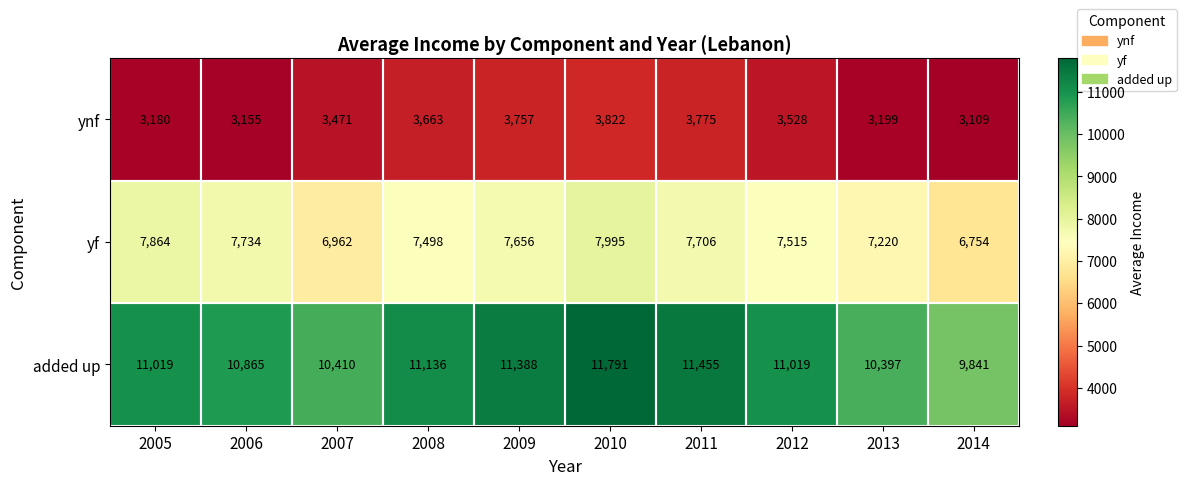

At which label is added up closest to 10816?

2006